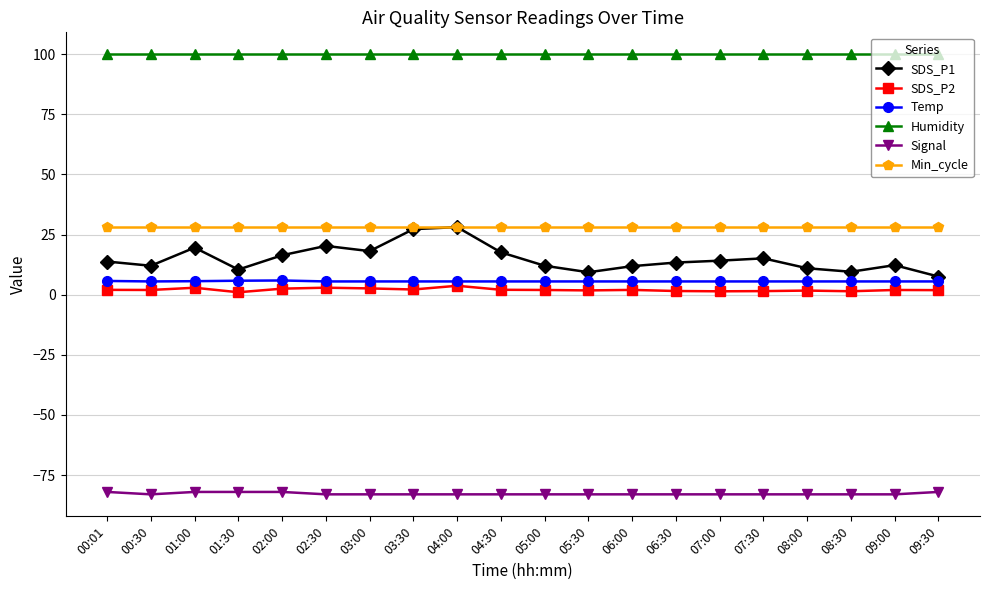

What is the label of the 14th point from the right?

03:00